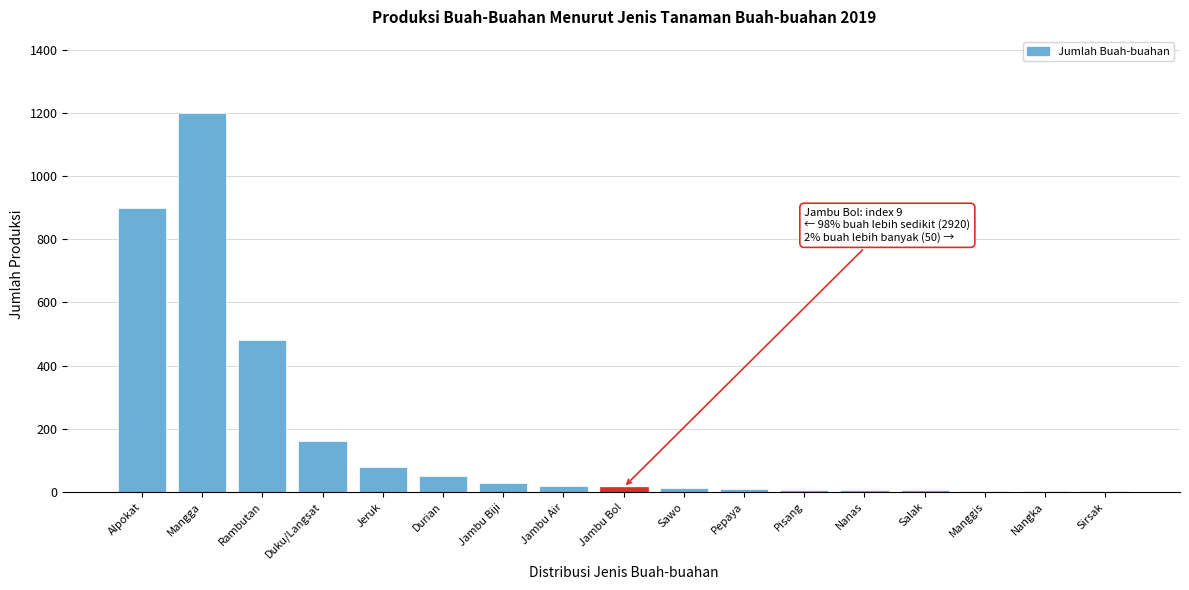

What is the approximate value at Jambu Biji?

30